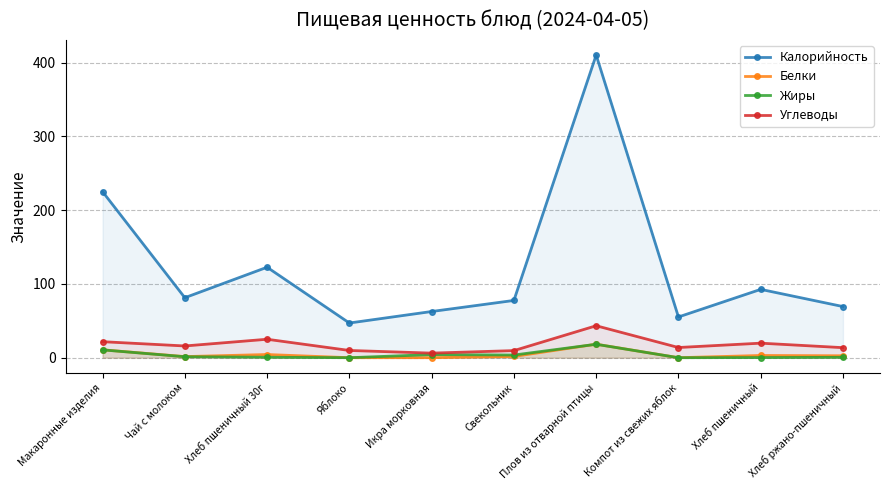

True or false: Белки has more than 0 interior local peaks.

True